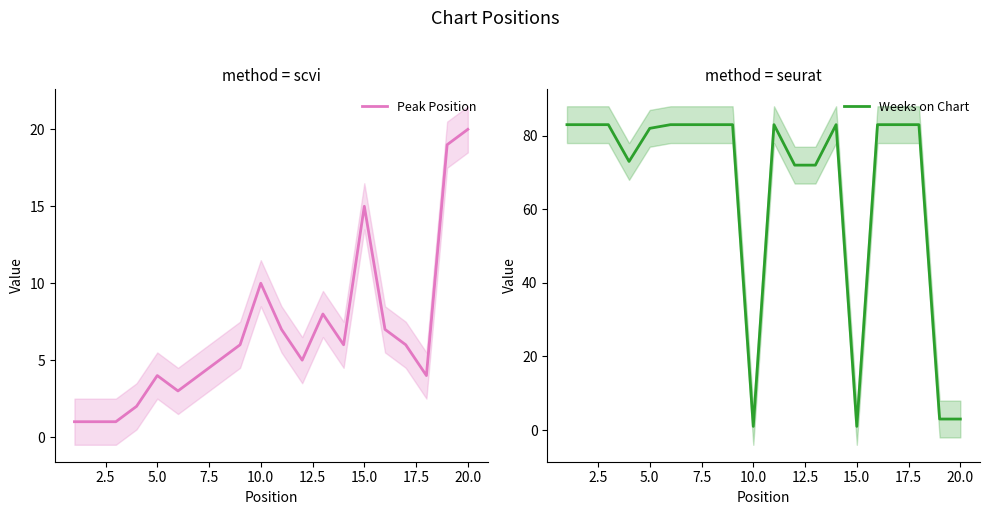

List the series in order of their peak value, highest first.

Weeks on Chart, Peak Position